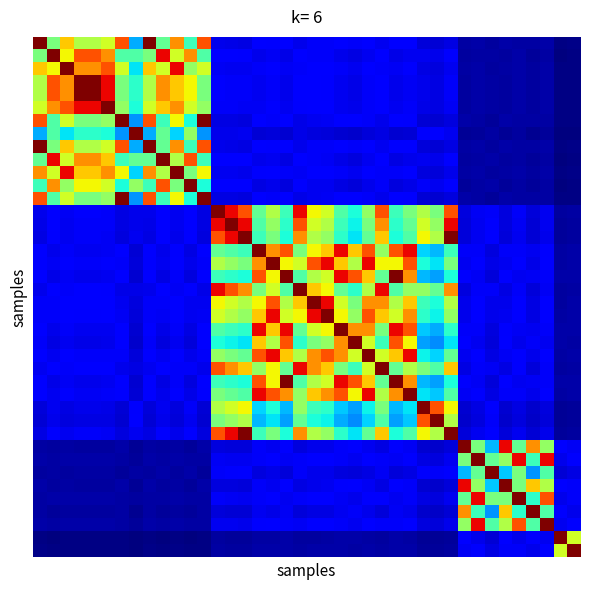

What is the maximum value shown in the chart?

1.0